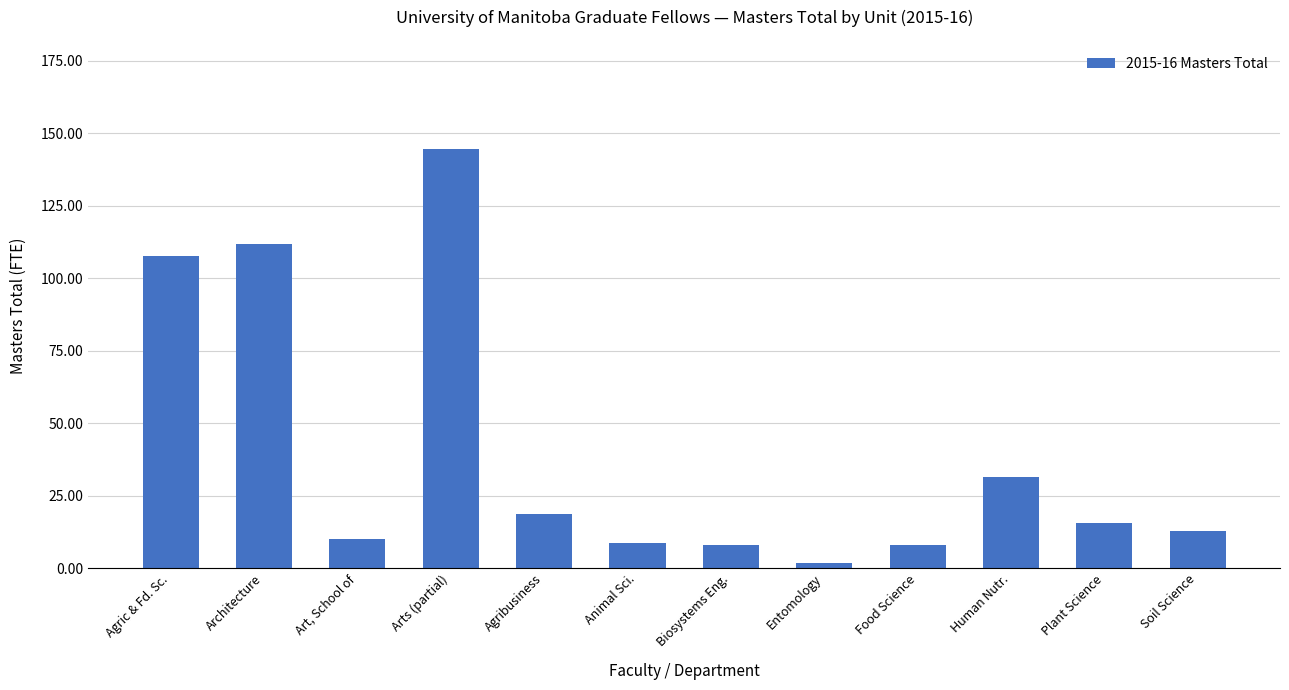

How many categories are shown in the chart?

12